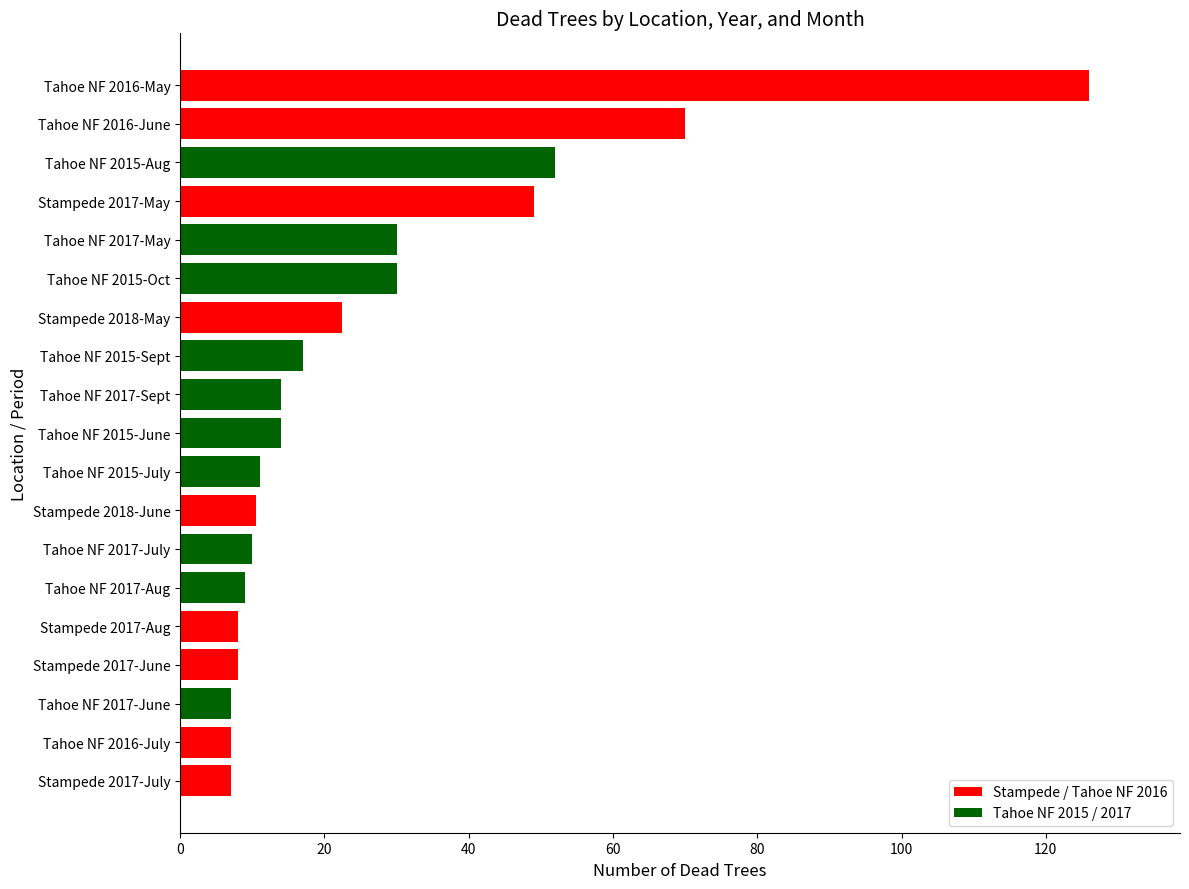

The chart shows a value of 7.0 at Stampede 2017-July. True or false?

True